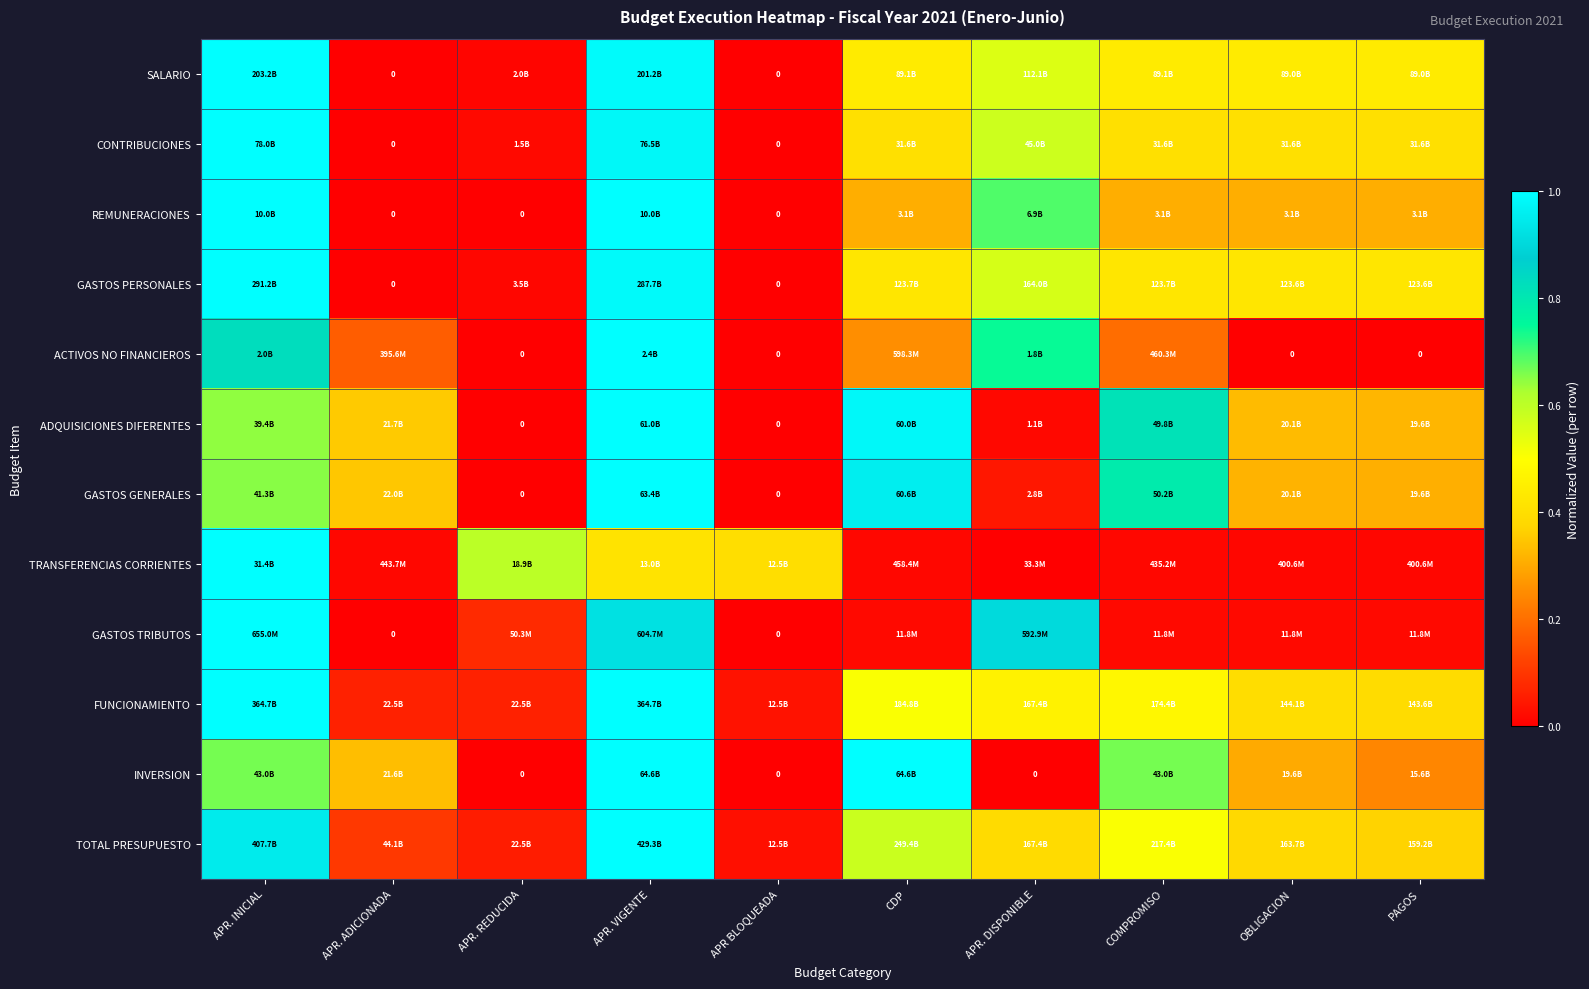

The TOTAL PRESUPUESTO series shows 0.3 at APR. VIGENTE. True or false?

False